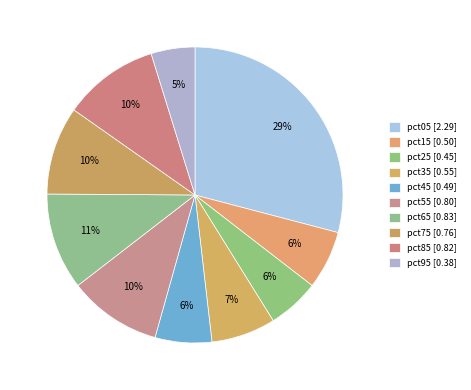

What portion of the pie excludes pct55?

89.8%